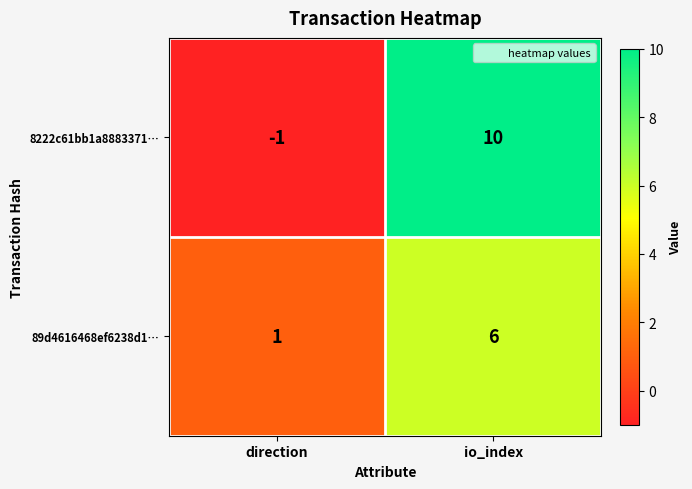

At how many categories does at least one series exceed 4?

1